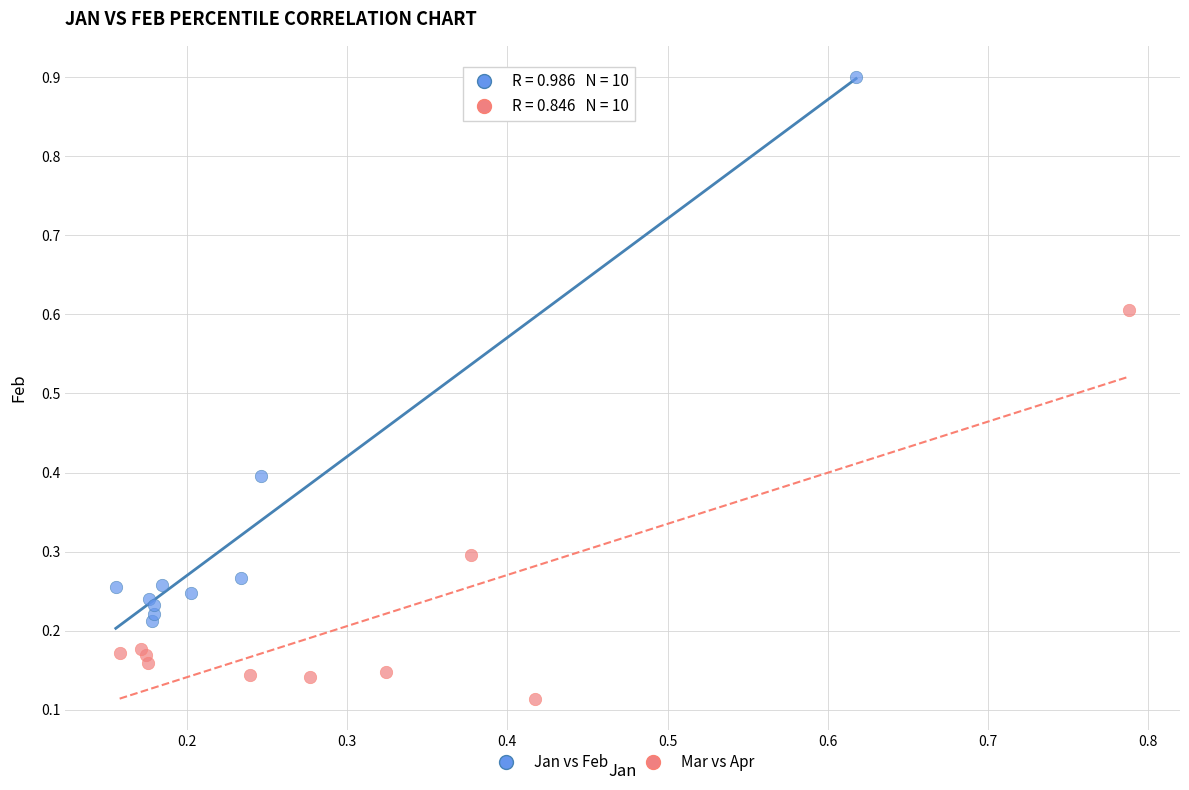

Which series reaches the maximum Y coordinate?

Jan vs Feb